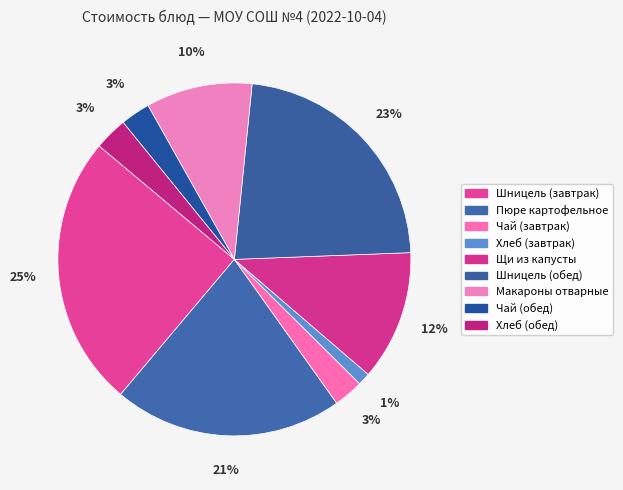

Count the number of slices in the pie.

9